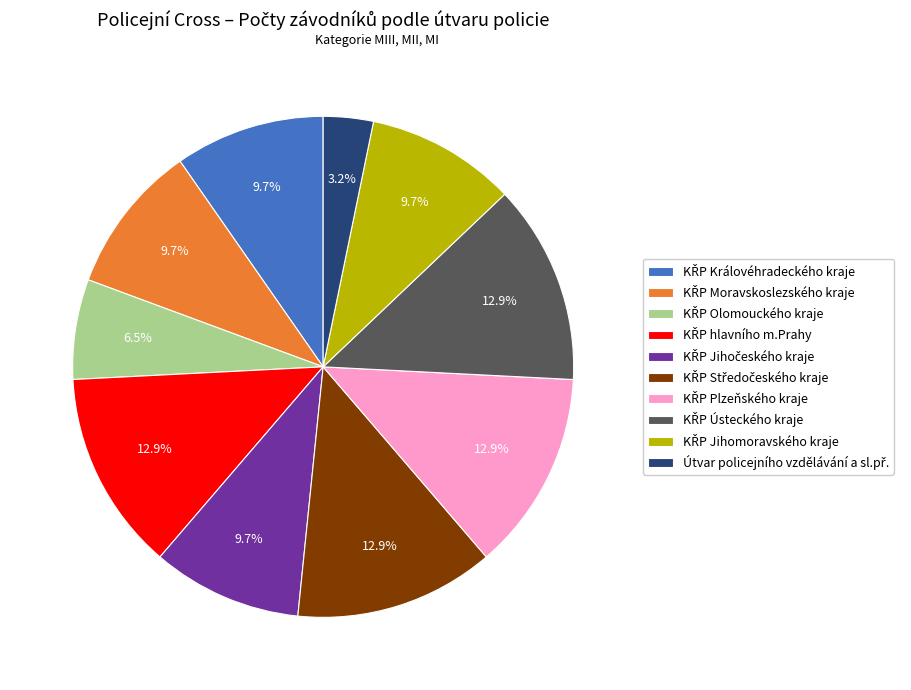

To the nearest percent, what is the average slice percentage?

10%